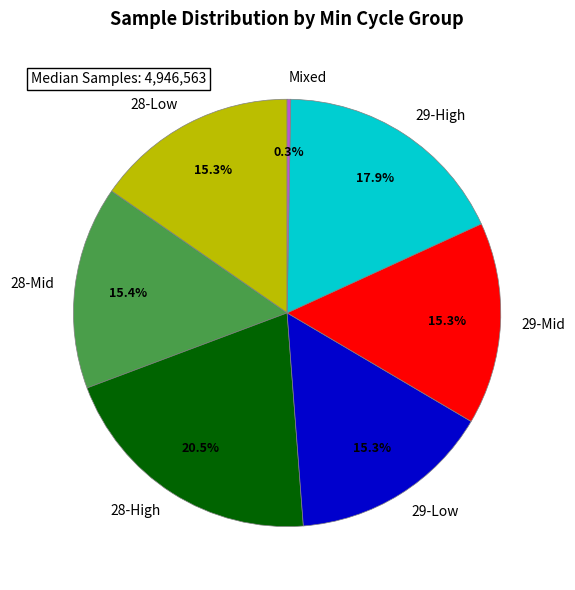

Approximately how many times larger is the value at 29-Mid compared to 29-High?

0.9